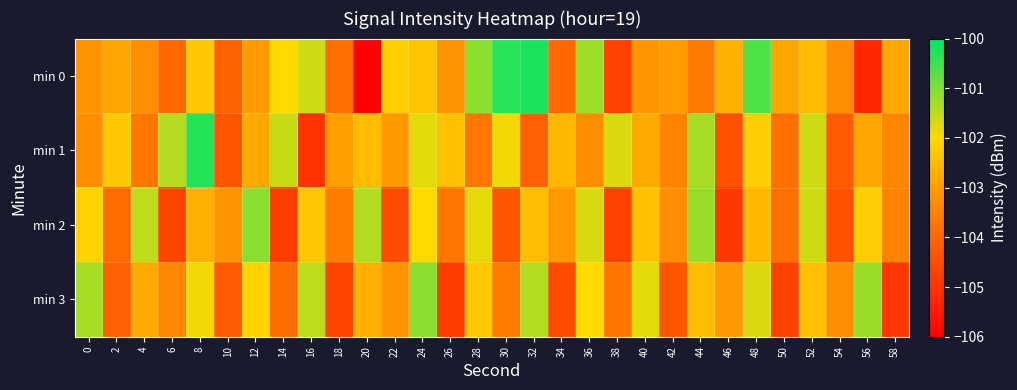

Reading left to right, list all the values displayed in this chart.

min 0: 0=-103.2	2=-102.9	4=-103.3	6=-104.0	8=-102.3	10=-104.0	12=-103.1	14=-102.0	16=-101.6	18=-103.9	20=-106.0	22=-102.2	24=-102.4	26=-103.2	28=-101.1	30=-100.3	32=-100.2	34=-104.0	36=-101.2	38=-104.7	40=-103.2	42=-103.1	44=-103.6	46=-102.7	48=-100.6	50=-102.9	52=-102.5	54=-103.3	56=-105.2	58=-102.8
min 1: 0=-103.3	2=-102.3	4=-103.7	6=-101.4	8=-100.3	10=-104.3	12=-102.9	14=-101.6	16=-105.0	18=-103.0	20=-102.5	22=-103.1	24=-101.8	26=-102.4	28=-103.7	30=-101.9	32=-104.1	34=-102.6	36=-103.3	38=-101.7	40=-102.8	42=-103.5	44=-101.3	46=-104.4	48=-102.2	50=-103.8	52=-101.6	54=-104.2	56=-102.9	58=-103.4
min 2: 0=-102.1	2=-103.9	4=-101.5	6=-104.6	8=-102.7	10=-103.2	12=-101.1	14=-104.8	16=-102.3	18=-103.6	20=-101.4	22=-104.5	24=-102.0	26=-103.7	28=-101.8	30=-104.3	32=-102.5	34=-103.1	36=-101.7	38=-104.7	40=-102.4	42=-103.3	44=-101.2	46=-104.9	48=-102.6	50=-103.8	52=-101.6	54=-104.4	56=-102.2	58=-103.5
min 3: 0=-101.3	2=-104.1	4=-102.8	6=-103.4	8=-101.9	10=-104.2	12=-102.1	14=-103.9	16=-101.5	18=-104.6	20=-102.7	22=-103.2	24=-101.1	26=-104.8	28=-102.3	30=-103.6	32=-101.4	34=-104.5	36=-102.0	38=-103.7	40=-101.8	42=-104.3	44=-102.5	46=-103.1	48=-101.7	50=-104.7	52=-102.4	54=-103.3	56=-101.2	58=-104.9